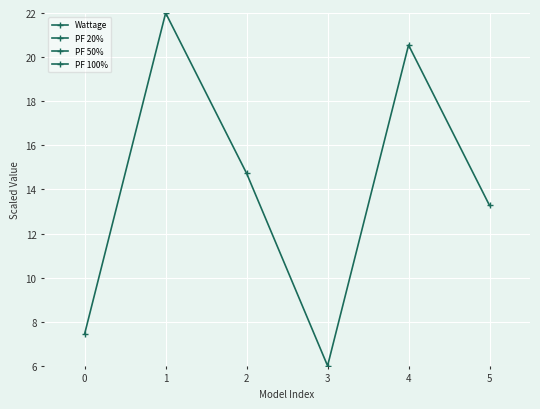

True or false: PF 100% has more than 1 points higher than both neighbors.

False